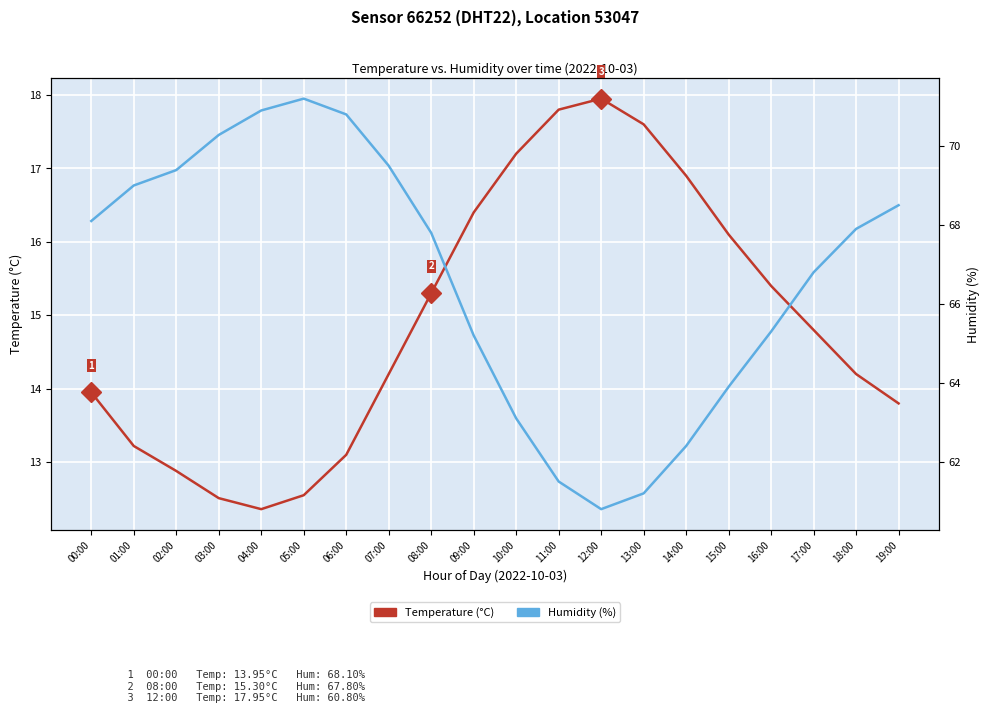

Which label corresponds to the smallest value in the chart?

04:00